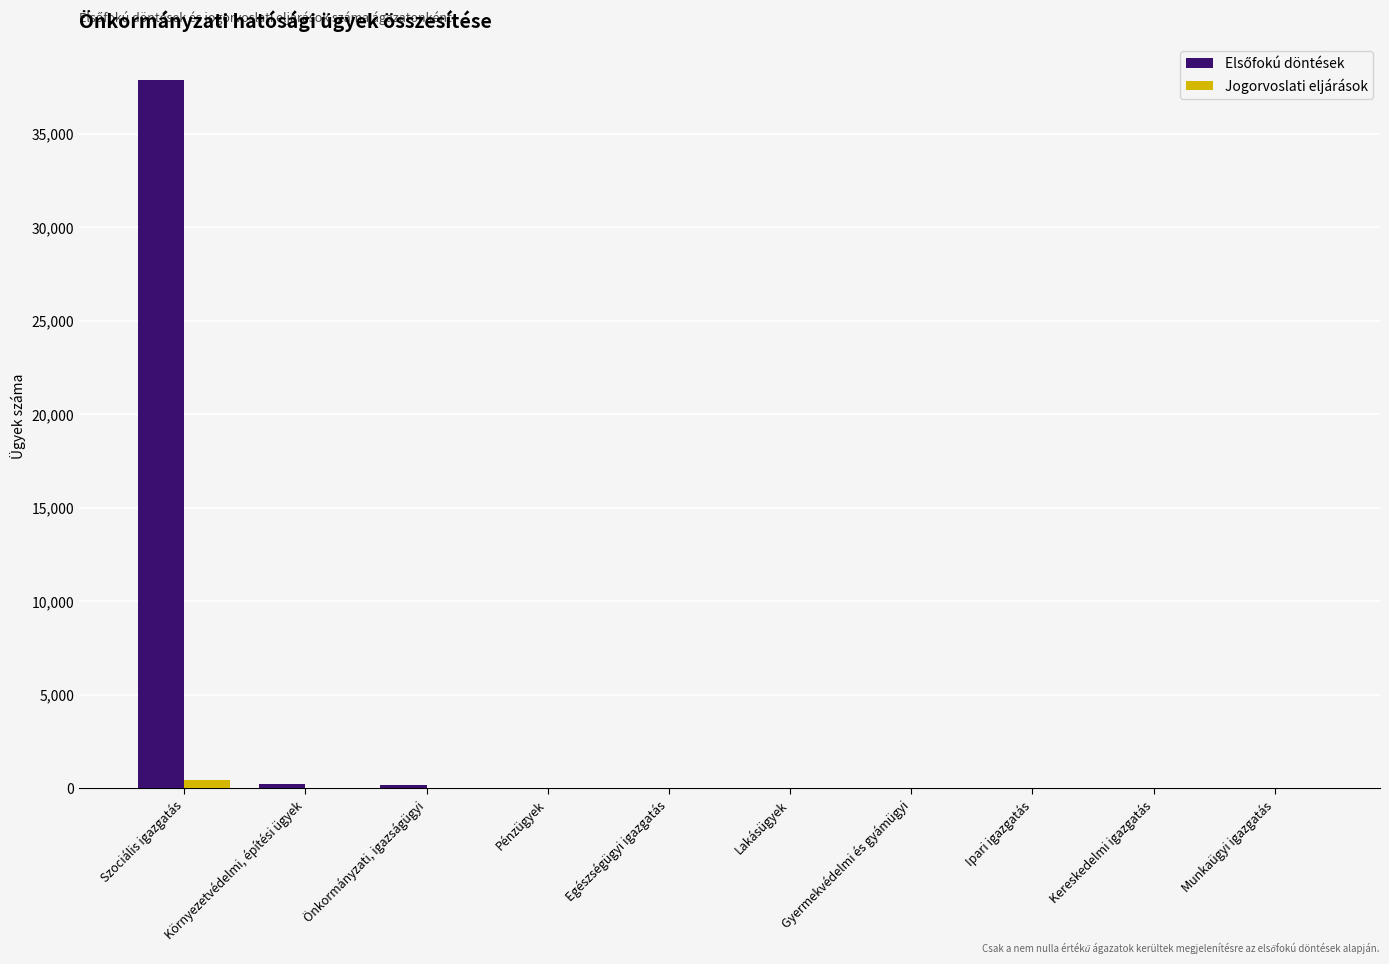

Which label corresponds to the largest value in the chart?

Szociális igazgatás